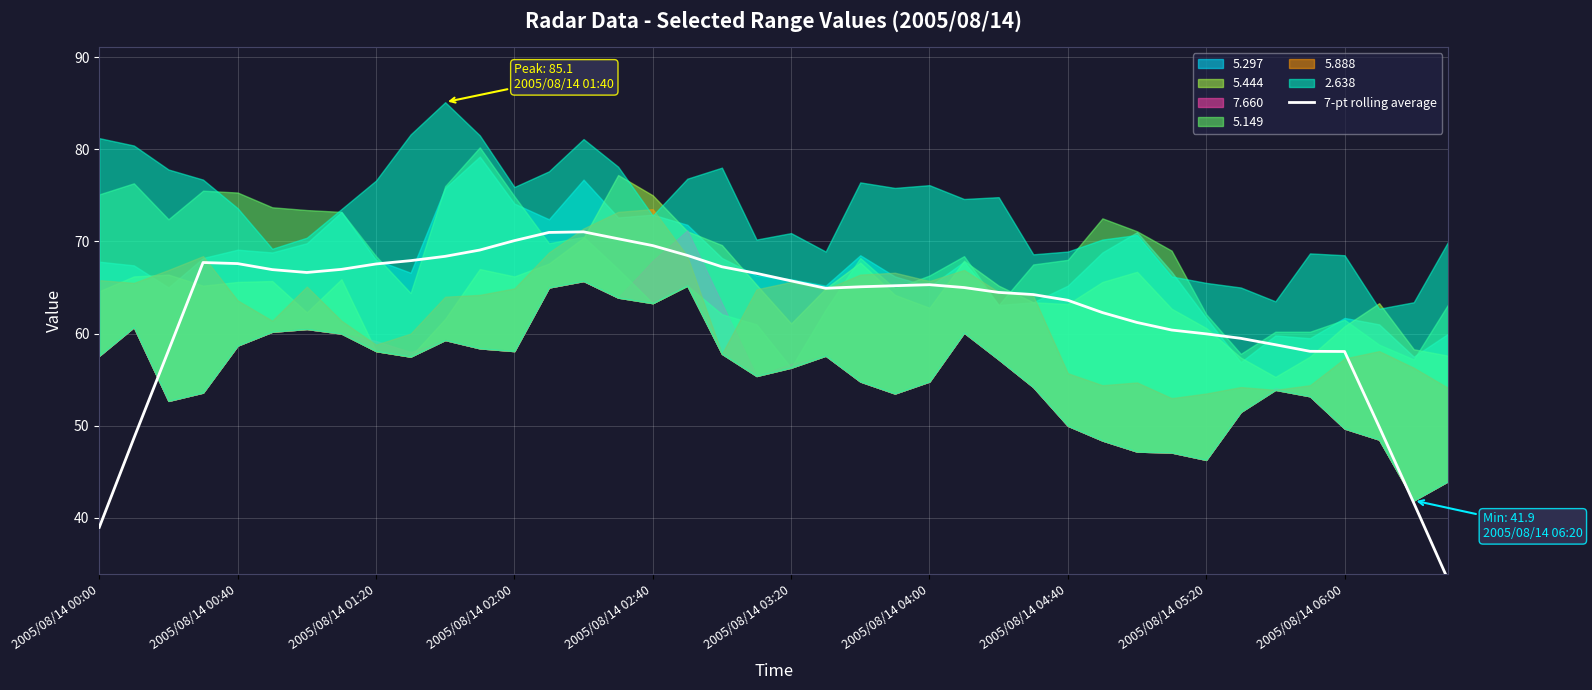

What is the difference between the values at 2005/08/14 04:00 and 37?

16.7